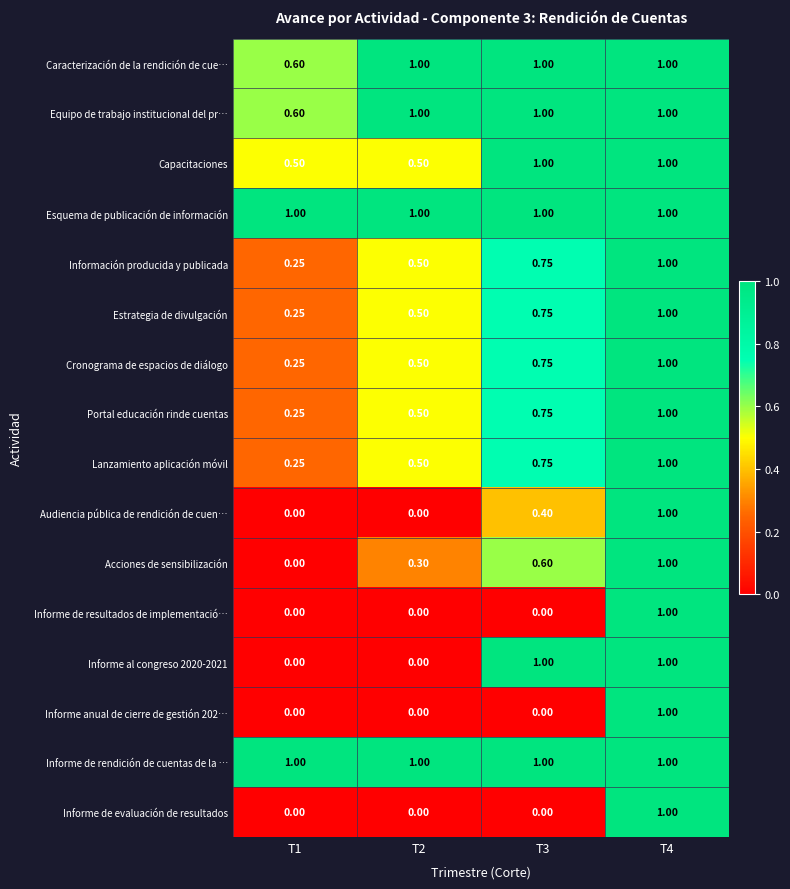

Is the value of Esquema de publicación de información at T2 greater than the value of Informe al congreso 2020-2021 at T1?

Yes